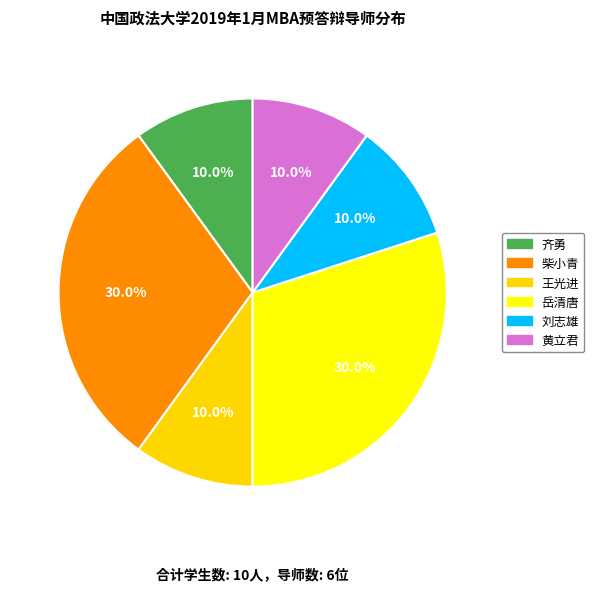

How many slices are in this pie chart?

6